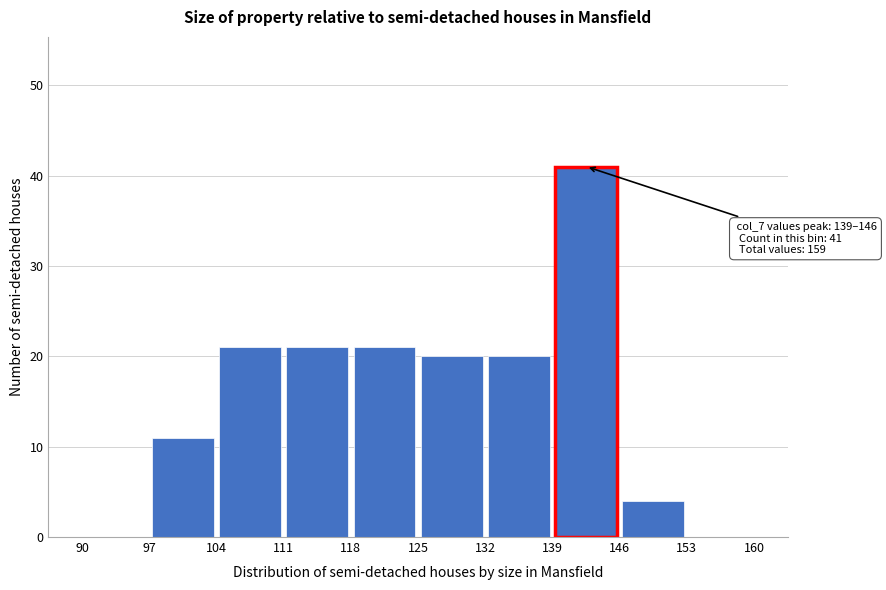

Which range on the x-axis has the tallest bar?

139 to 146